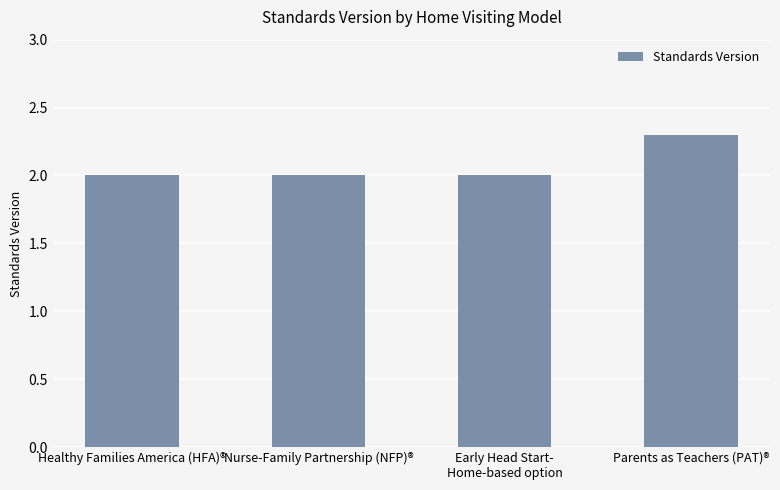

What is the smallest value displayed?

2.0